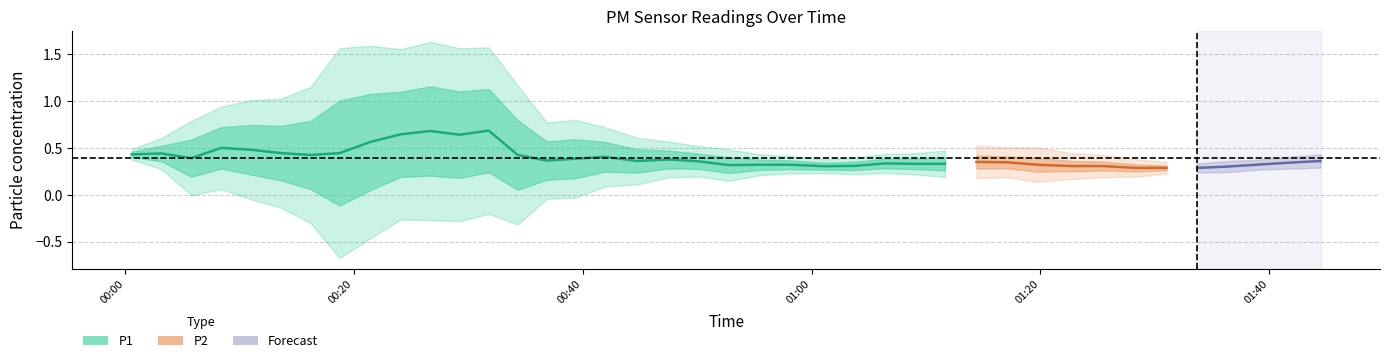

True or false: P1 and P2 cross at least once.

False